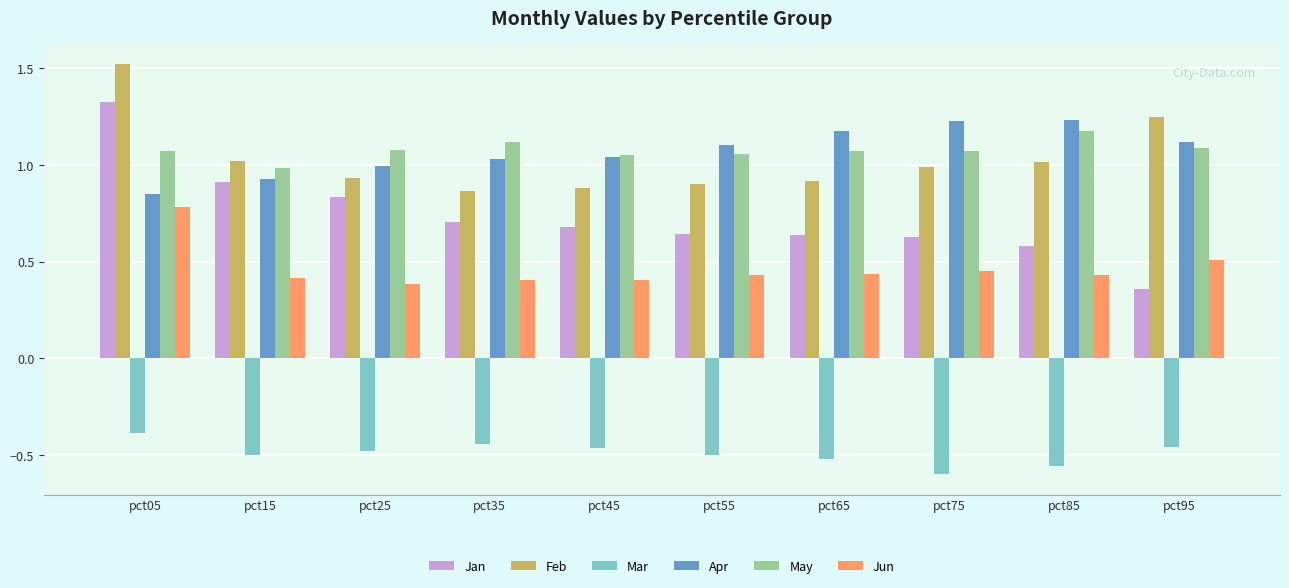

What is the difference between the May values at pct05 and pct15?

0.1